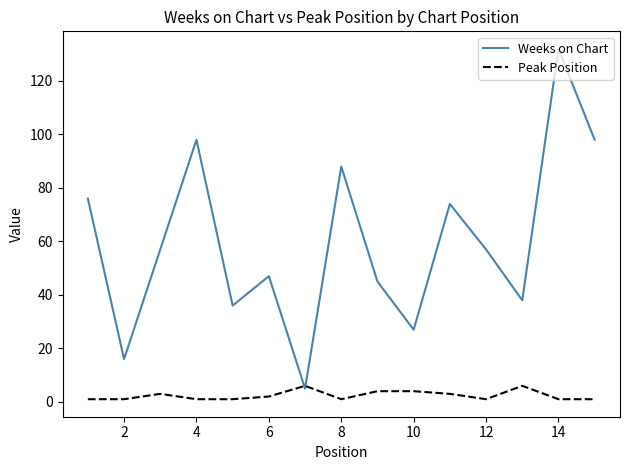

Which series has the largest total across all categories?

Weeks on Chart